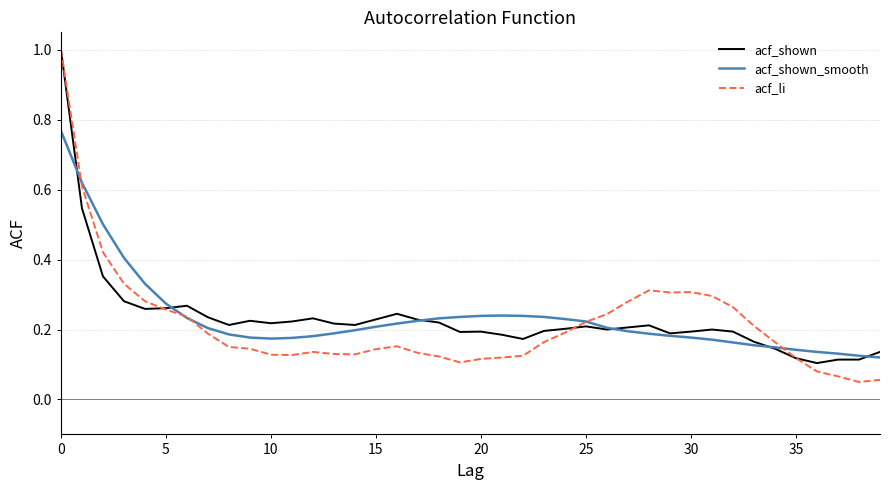

True or false: acf_shown and acf_li intersect in this chart.

True